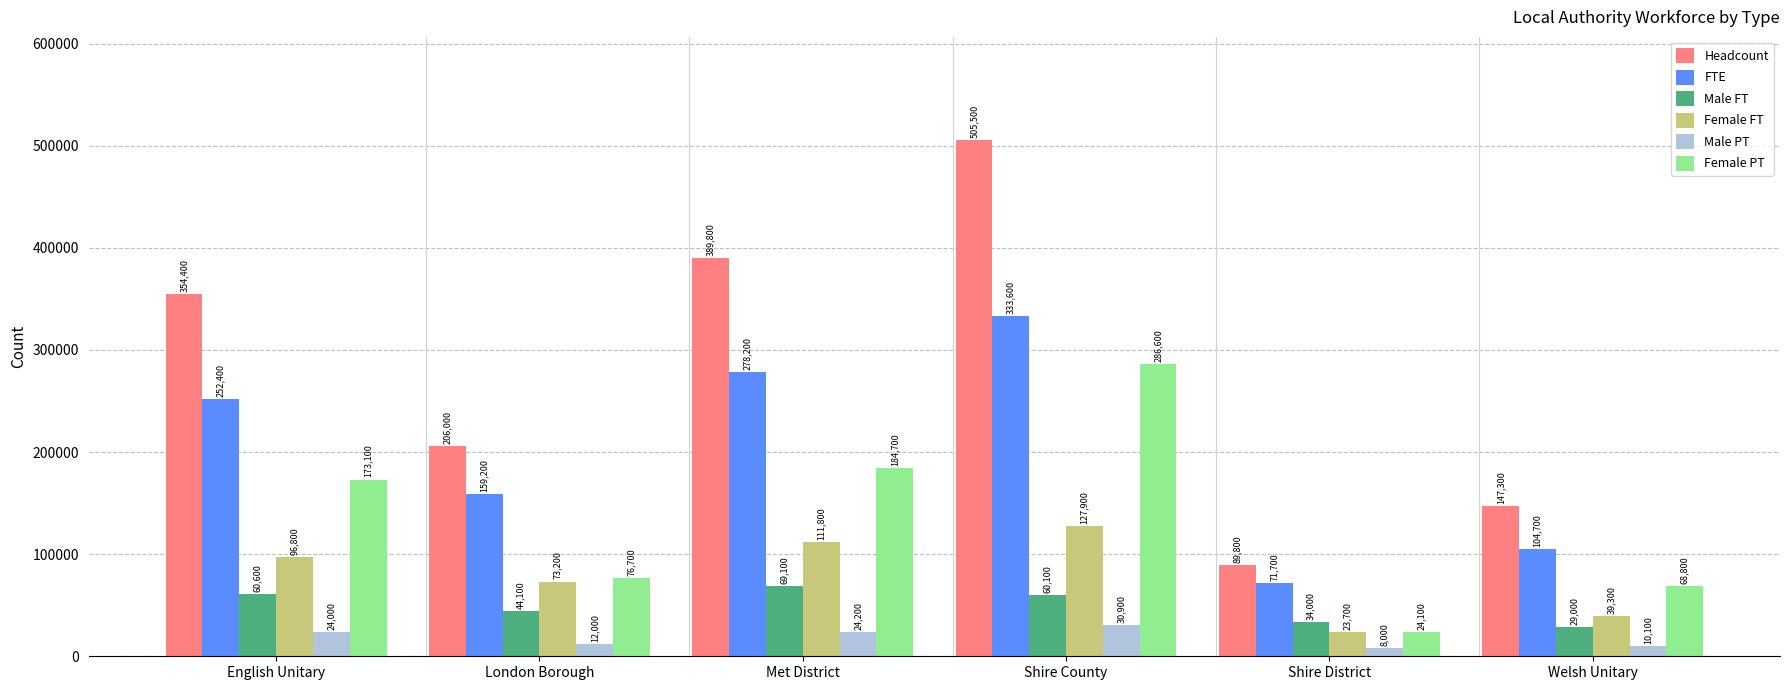

At Shire County, list the series in order from largest to smallest.

Headcount, FTE, Female PT, Female FT, Male FT, Male PT